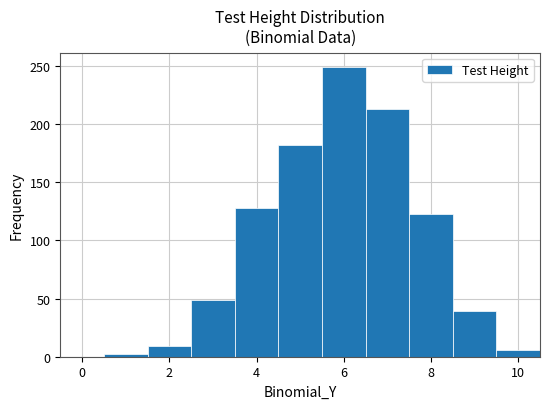

How tall is the bar that spans 5.5 to 6.5 on the x-axis? Neither the bar edges nor the heights are printed on the chart, so give them approximately, as read against the axes.

250